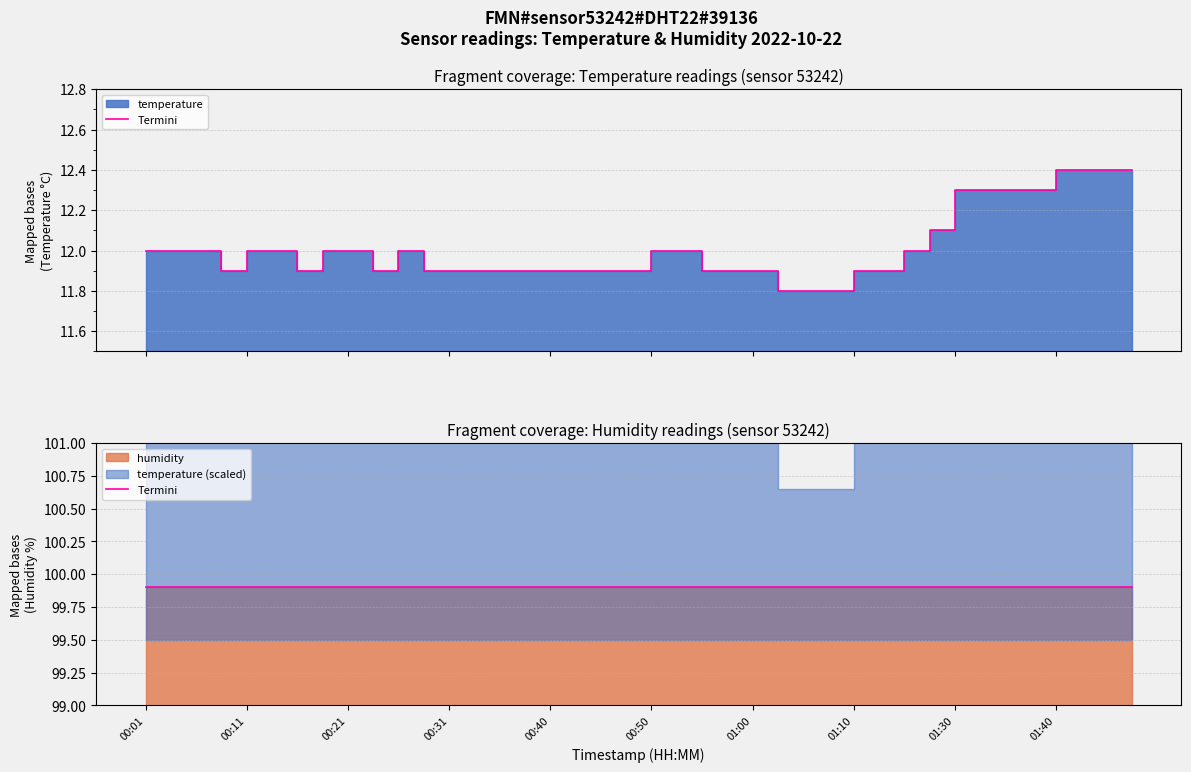

At which category does the chart reach its peak across all series?

01:40